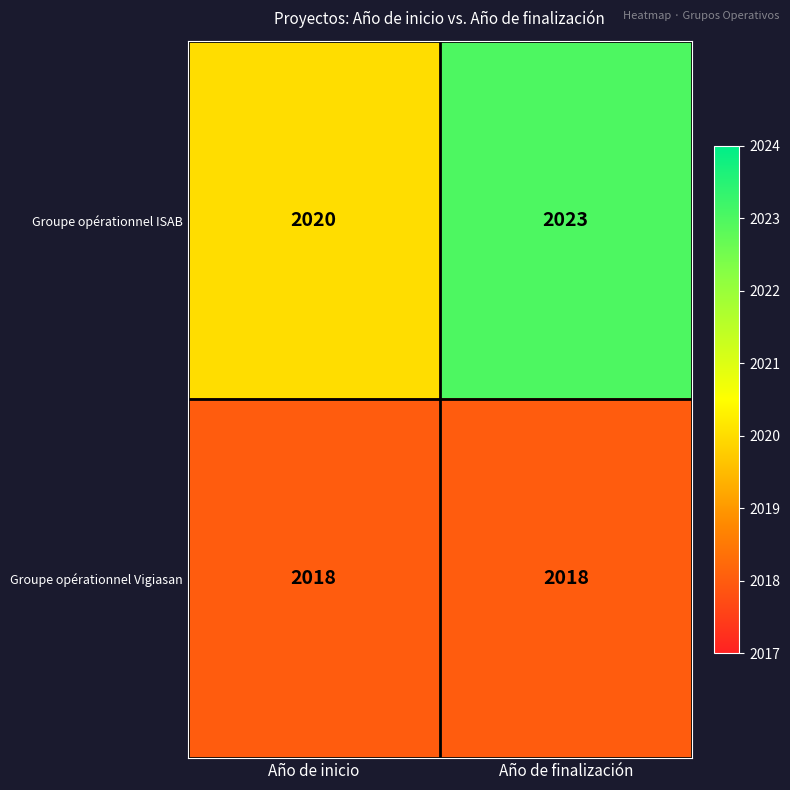

Which series changed the most between Año de inicio and Año de finalización?

Groupe opérationnel ISAB